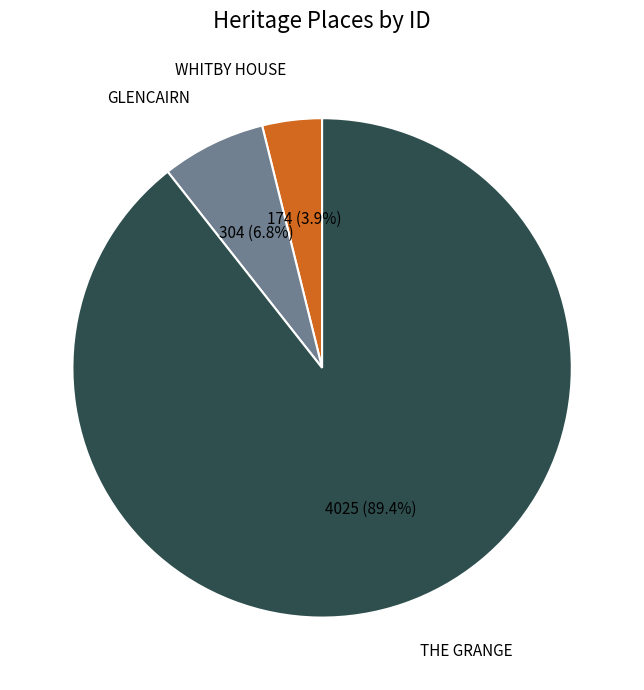

Between THE GRANGE and WHITBY HOUSE, which is larger?

THE GRANGE